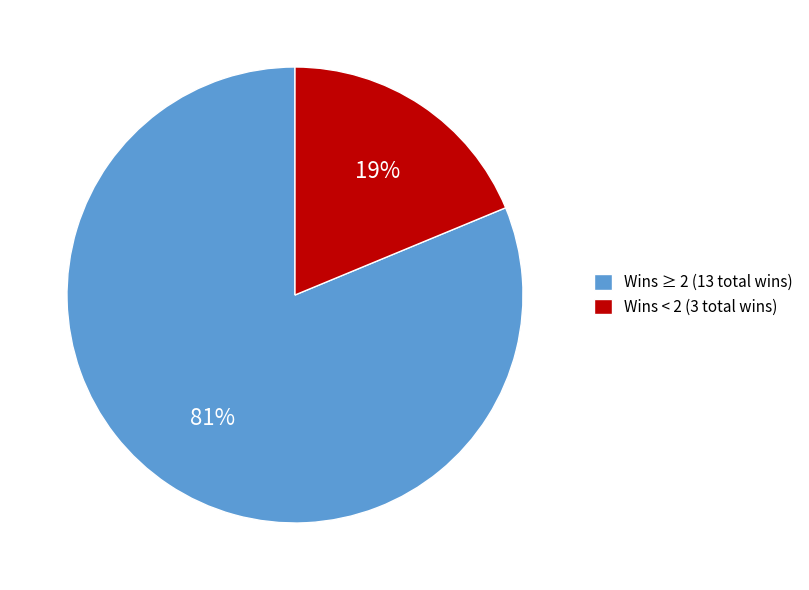

How many slices are in this pie chart?

2